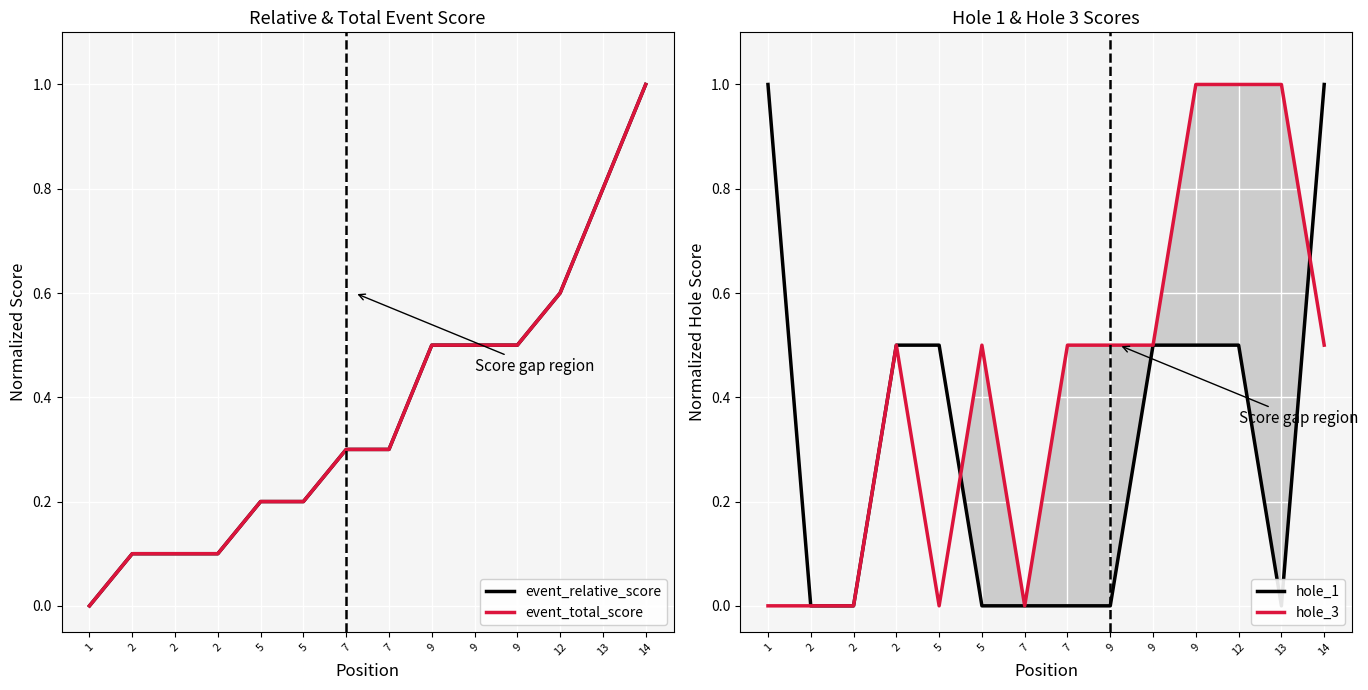

After their last crossing, which series has the higher values: event_total_score or hole_1?

event_total_score